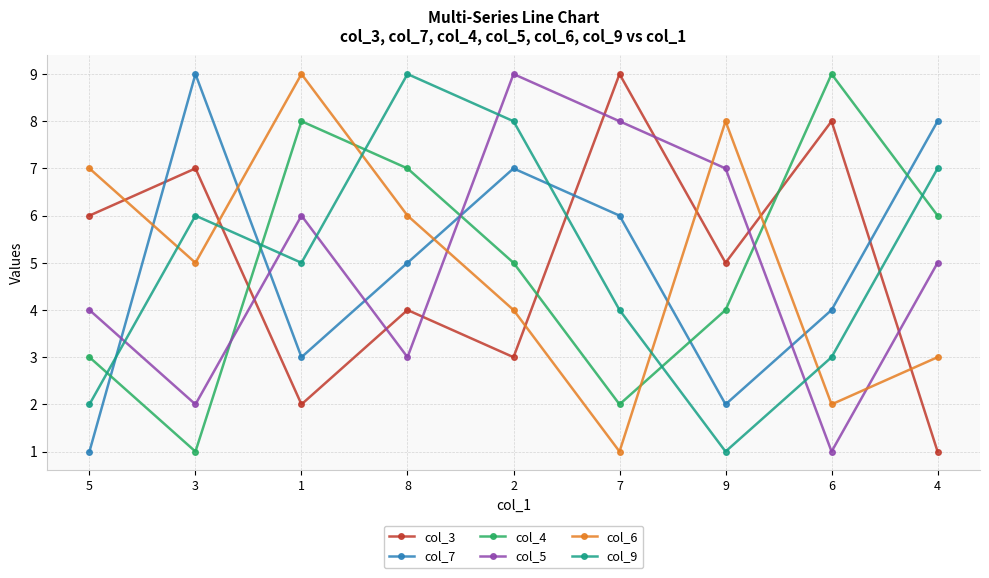

Count the number of categories in the chart.

9